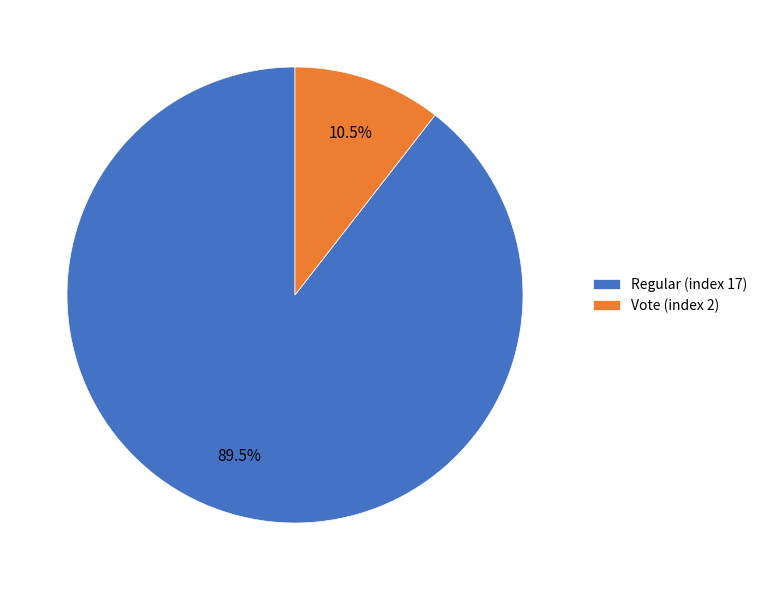

To the nearest percent, what is the difference between the Vote (index 2) and Regular (index 17) slice percentages?

79%